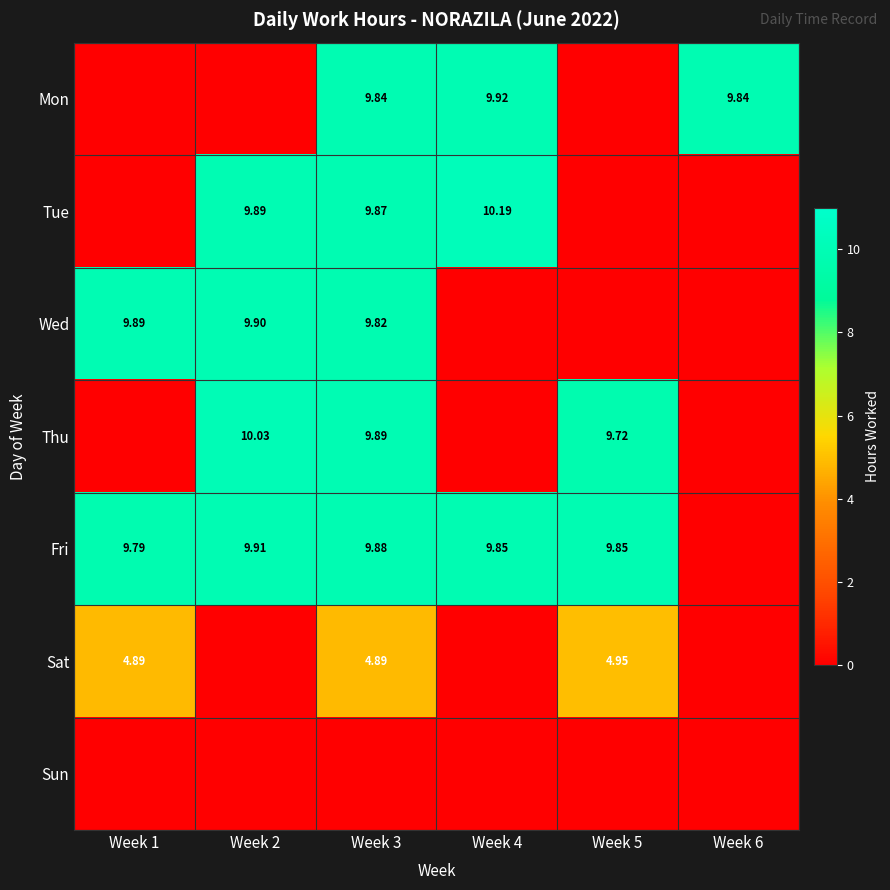

Is the value of Wed at Week 1 greater than the value of Tue at Week 3?

Yes